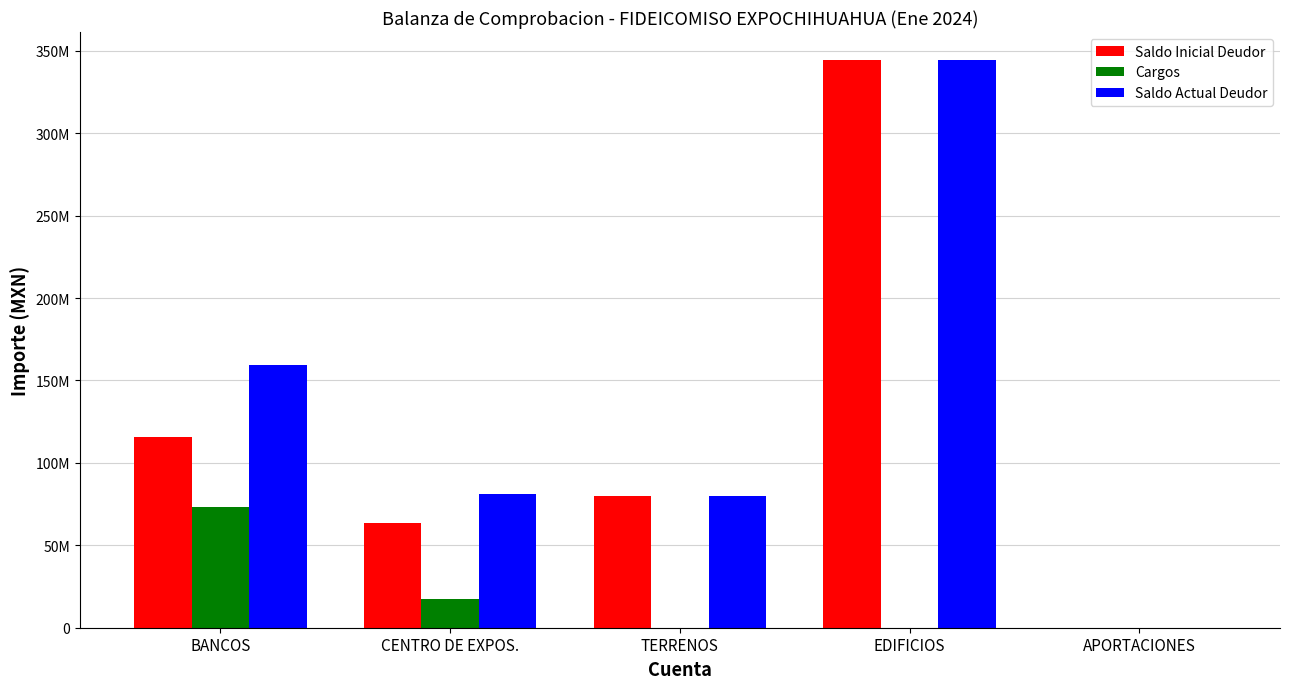

Reading left to right, list all the values displayed in this chart.

Saldo Inicial Deudor: BANCOS=115523683.1	CENTRO DE EXPOS.=63609148.4	TERRENOS=79656413.9	EDIFICIOS=344168664.3	APORTACIONES=6.0
Cargos: BANCOS=73130933.2	CENTRO DE EXPOS.=17531748.9	TERRENOS=0.0	EDIFICIOS=0.0	APORTACIONES=0.0
Saldo Actual Deudor: BANCOS=159117957.8	CENTRO DE EXPOS.=81140897.3	TERRENOS=79656413.9	EDIFICIOS=344168664.3	APORTACIONES=6.0